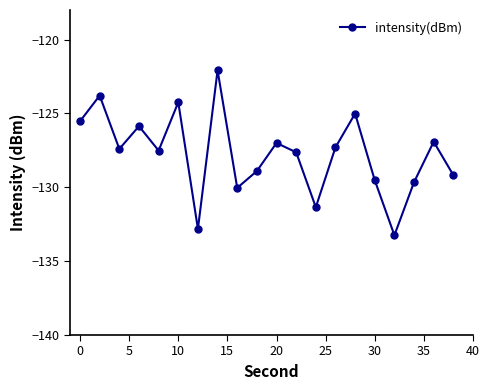

What is the value of the 1st point from the left?

-125.5